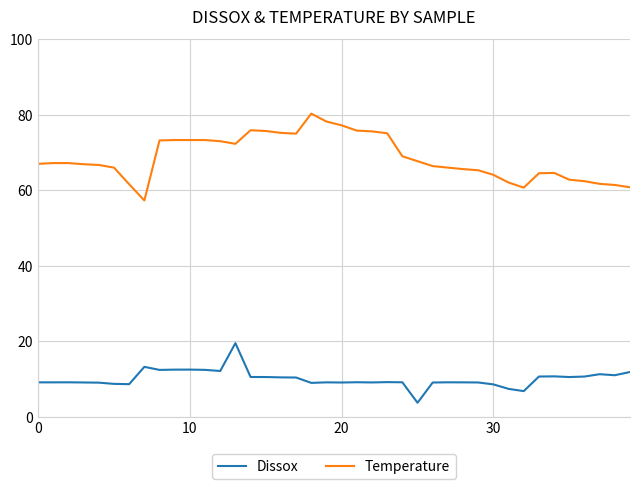

List the series in order of their peak value, lowest first.

Dissox, Temperature